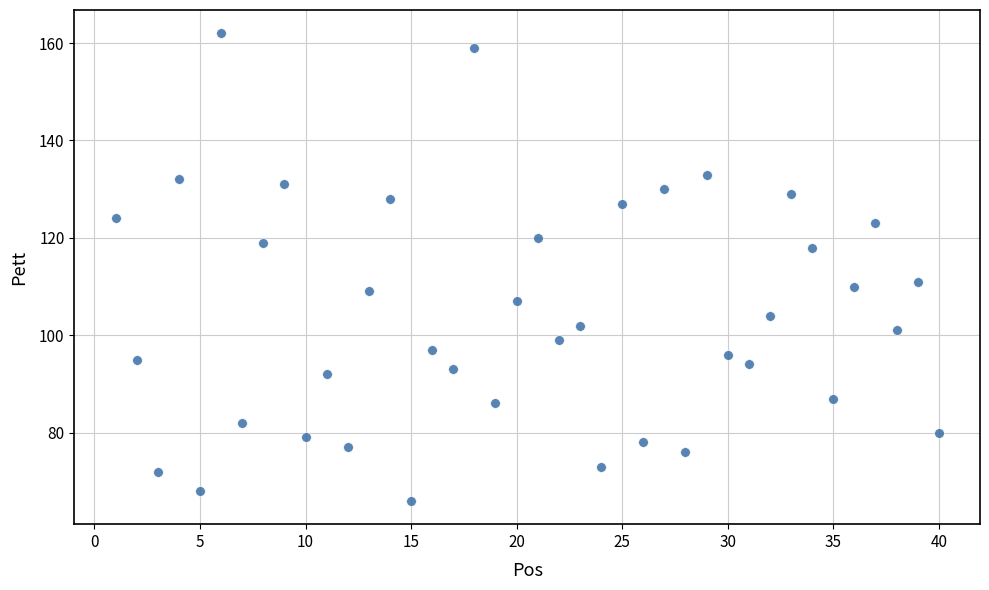

What is the range of X values (max minus min)?

39